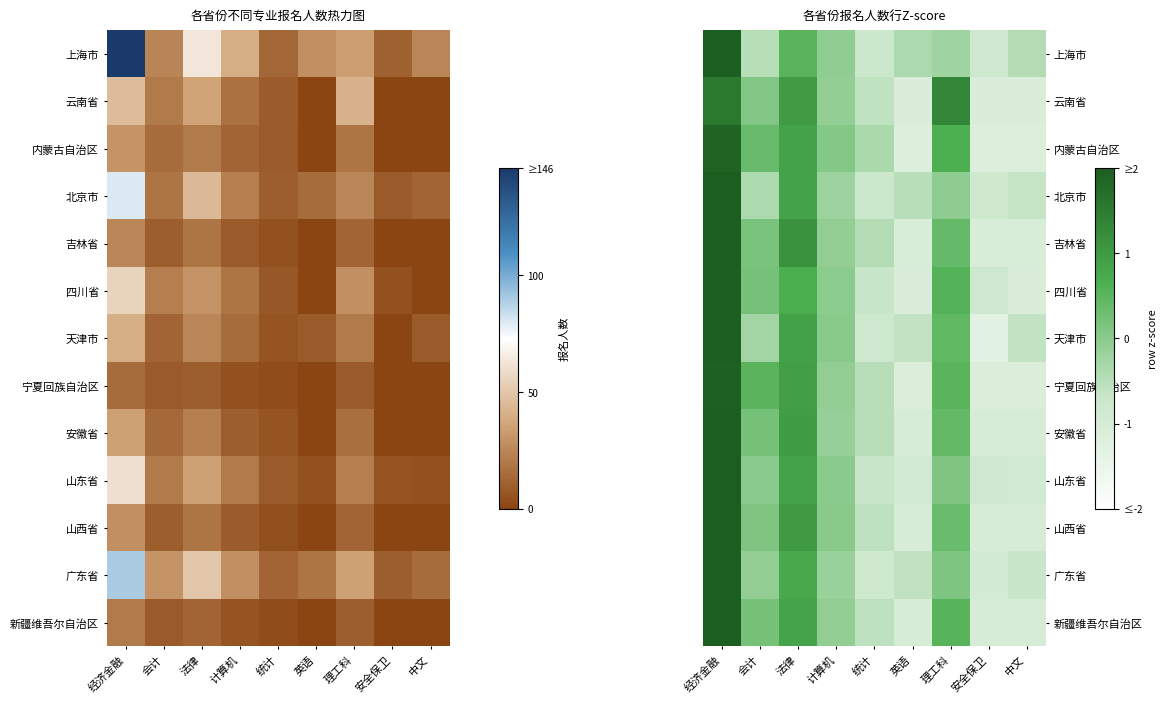

True or false: 宁夏回族自治区 has a value of -0.1 at 计算机.

True